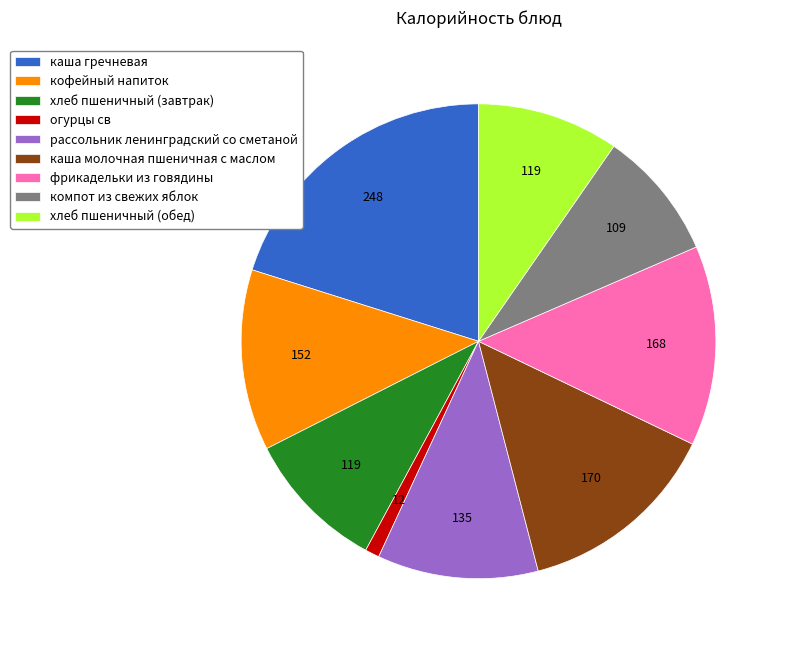

How many segments does this pie chart have?

9